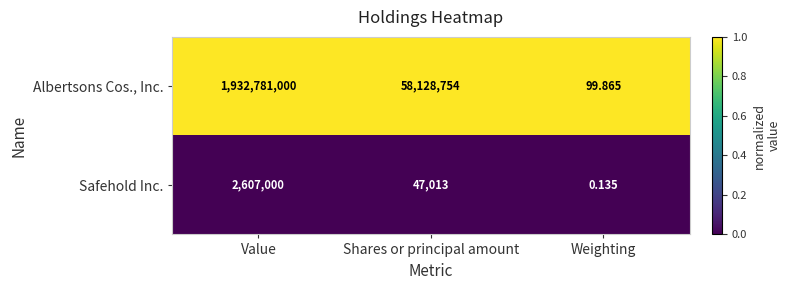

At which category does the chart reach its minimum across all series?

Weighting